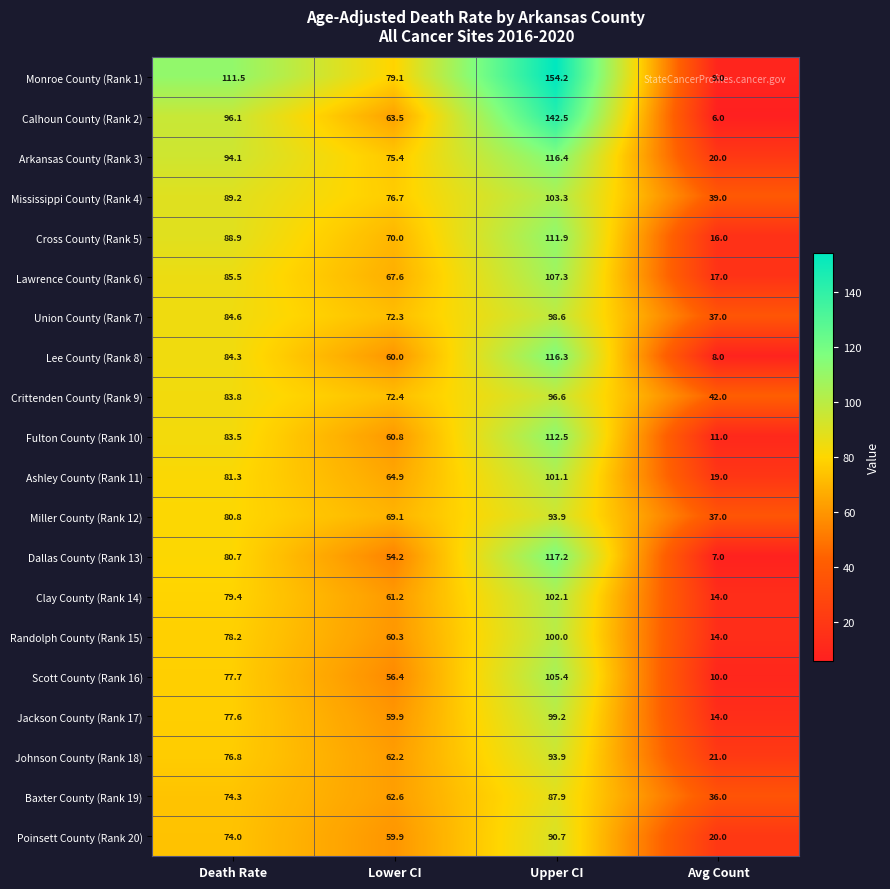

Rank the categories by Jackson County (Rank 17) value from lowest to highest.

Avg Count, Lower CI, Death Rate, Upper CI